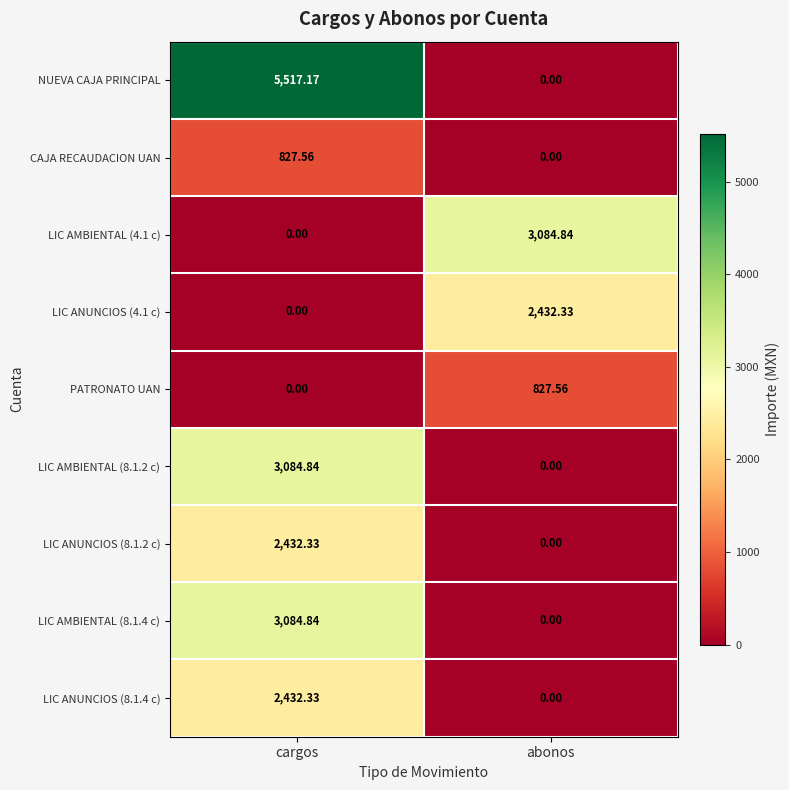

Between cargos and abonos, which series saw the biggest shift?

NUEVA CAJA PRINCIPAL